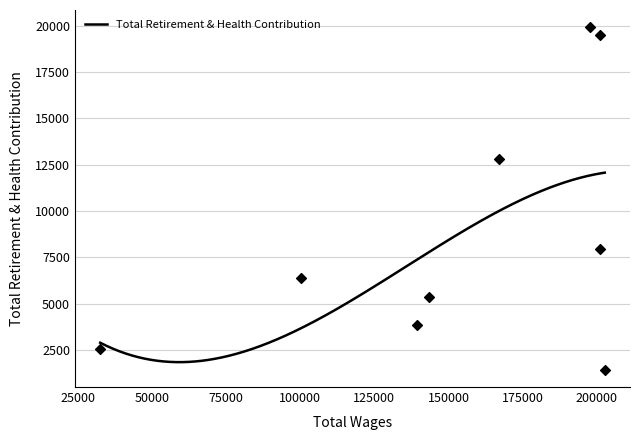

Approximately how many times larger is the value at 100127.0 compared to 201216.0?

0.3